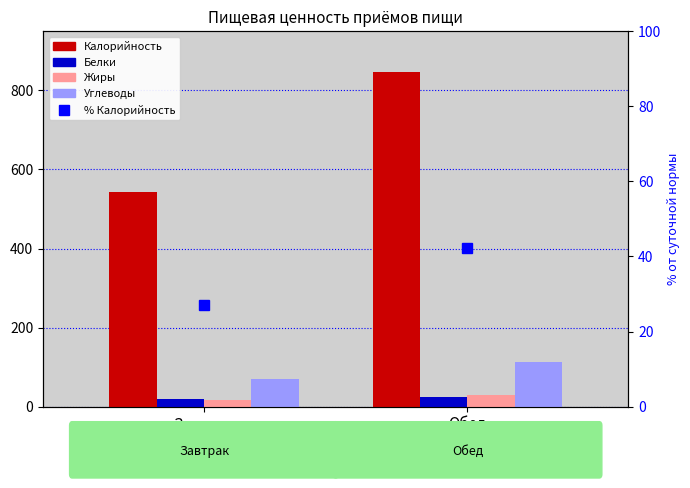

What is the difference between the maximum and minimum values in the Жиры series?

11.7